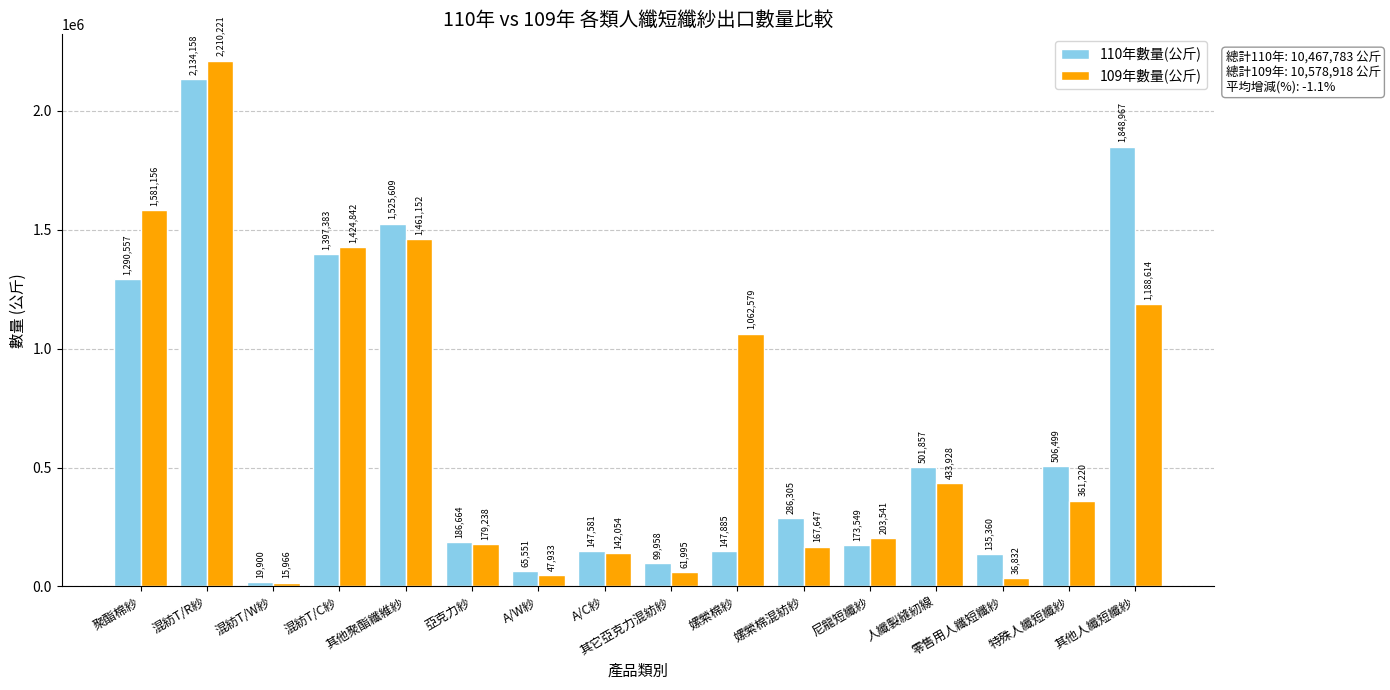

What value does the 109年數量(公斤) series have at 混紡T/R紗?

2210221